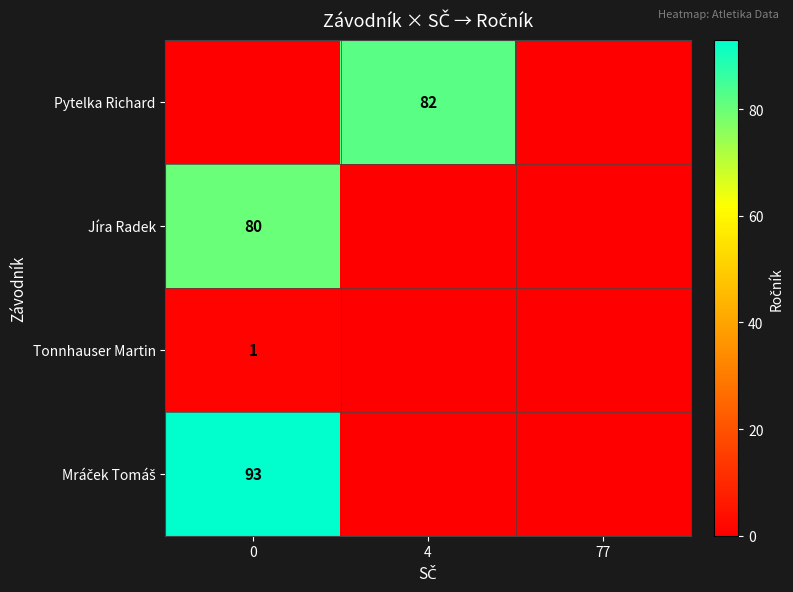

The Pytelka Richard series shows 82 at 4. True or false?

True